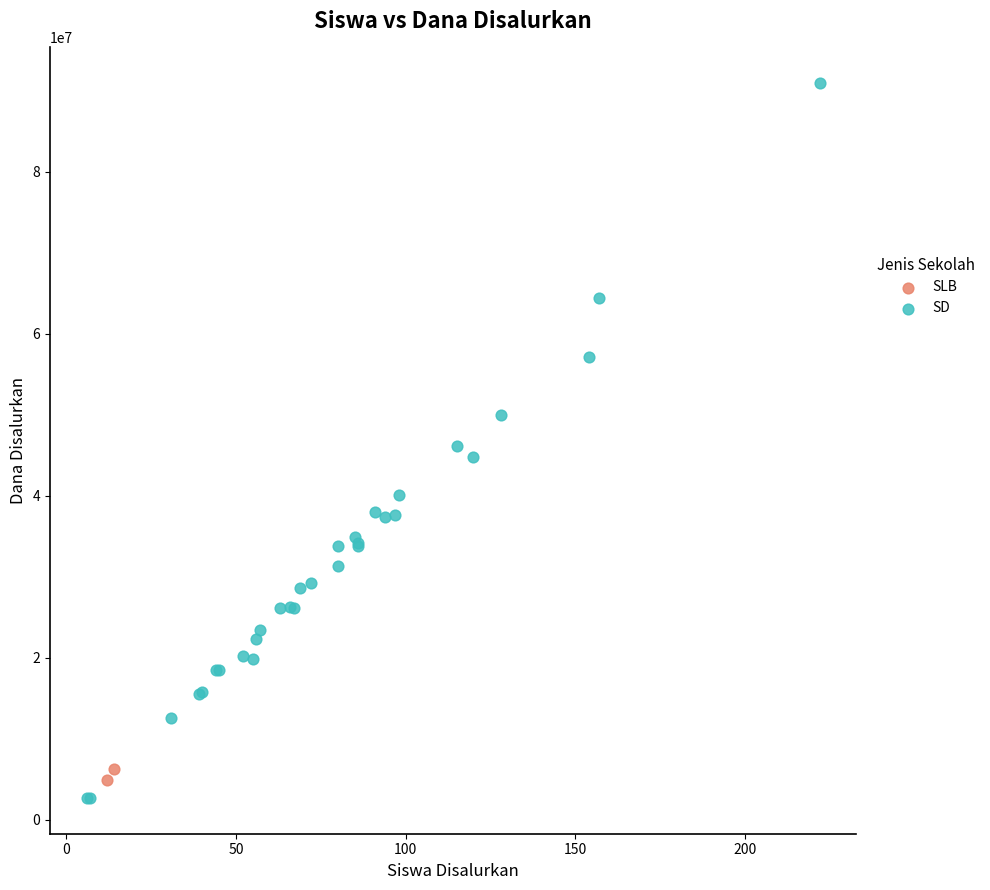

Which series has the widest spread of Y values?

SD